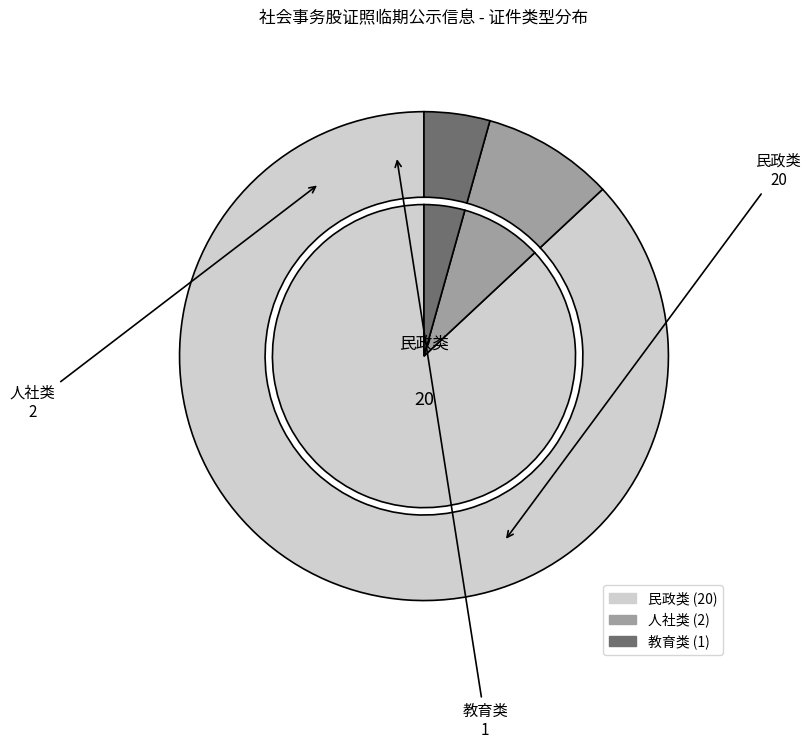

Combined, what portion of the pie is 民政类 and 人社类?

95.7%